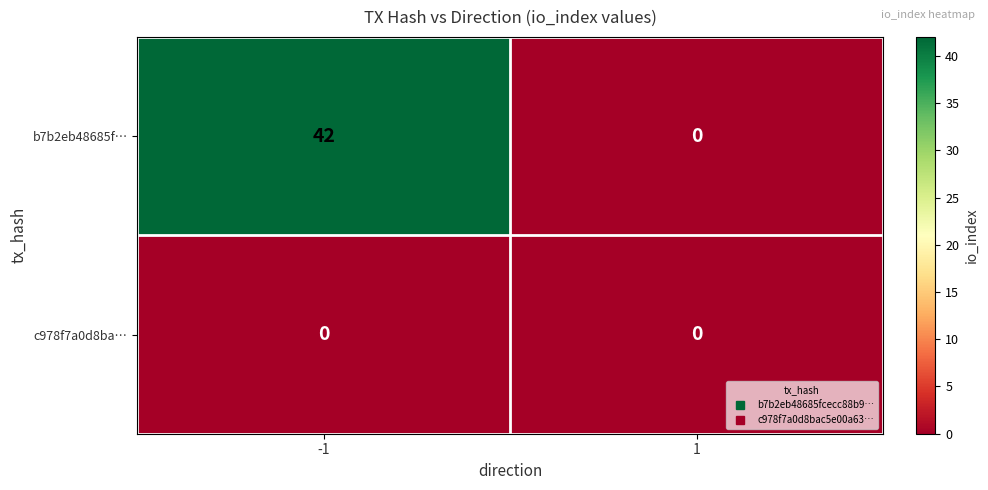

List the series in order of their peak value, highest first.

b7b2eb48685f…, c978f7a0d8ba…